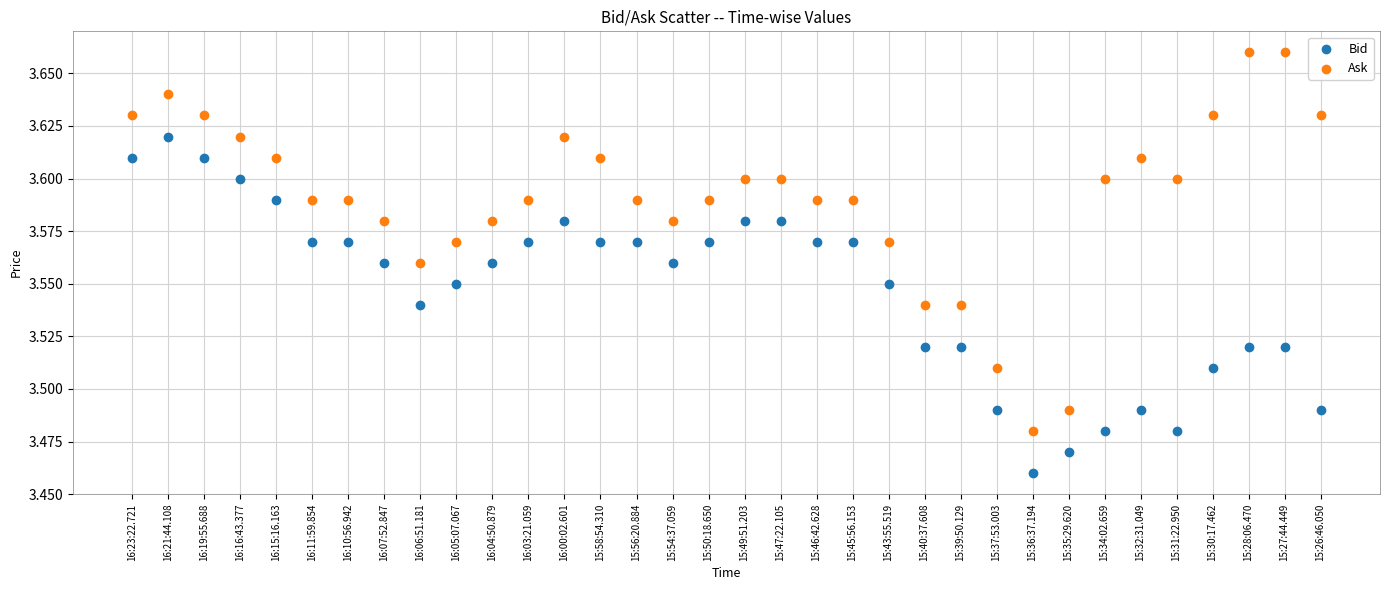

Which series has the widest spread of Y values?

Ask